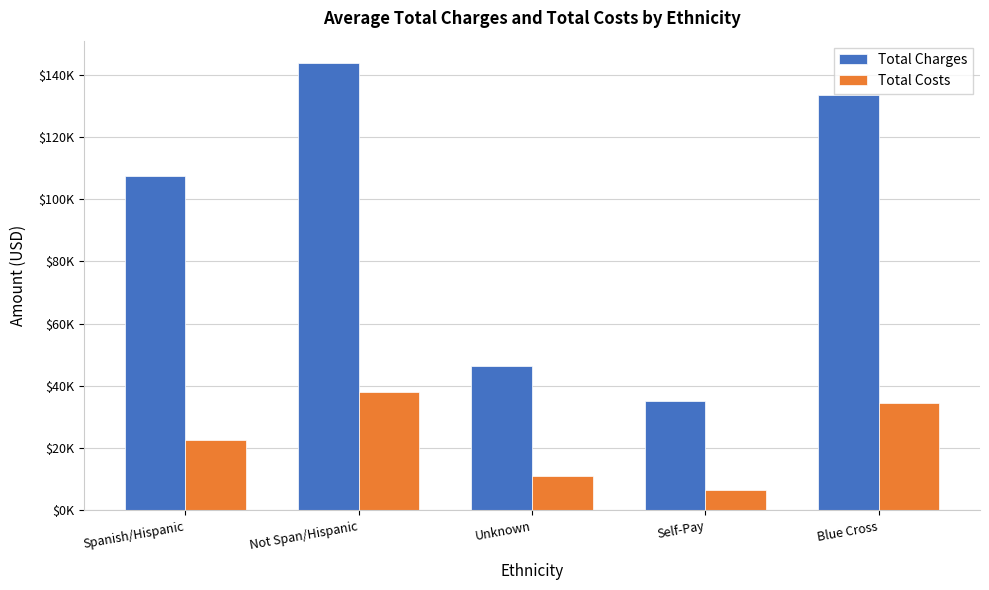

At which label is Total Charges closest to 89509?

Spanish/Hispanic